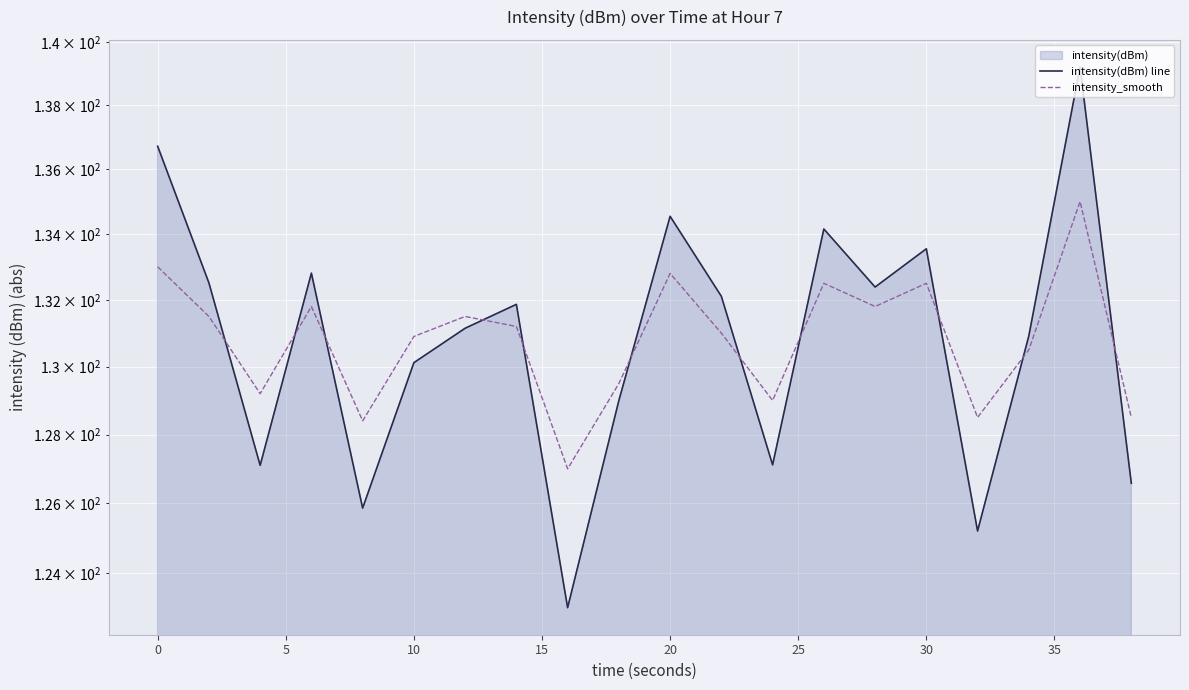

What is the maximum value for intensity(dBm) line?

139.2